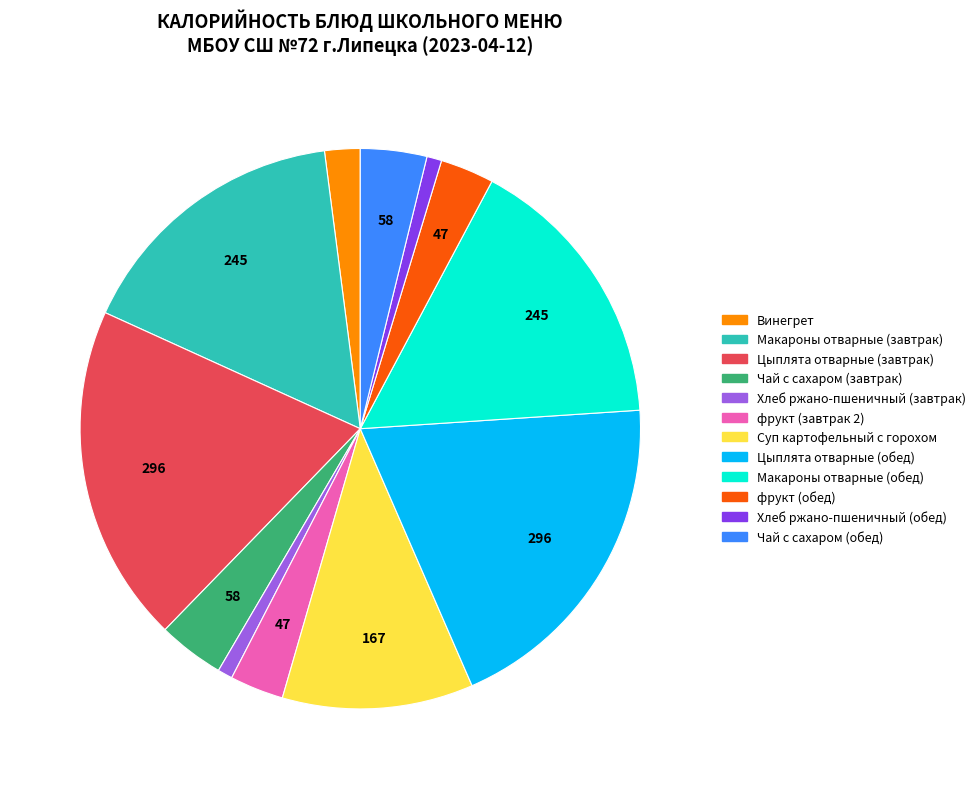

Is Чай с сахаром (завтрак) the majority of the pie?

No